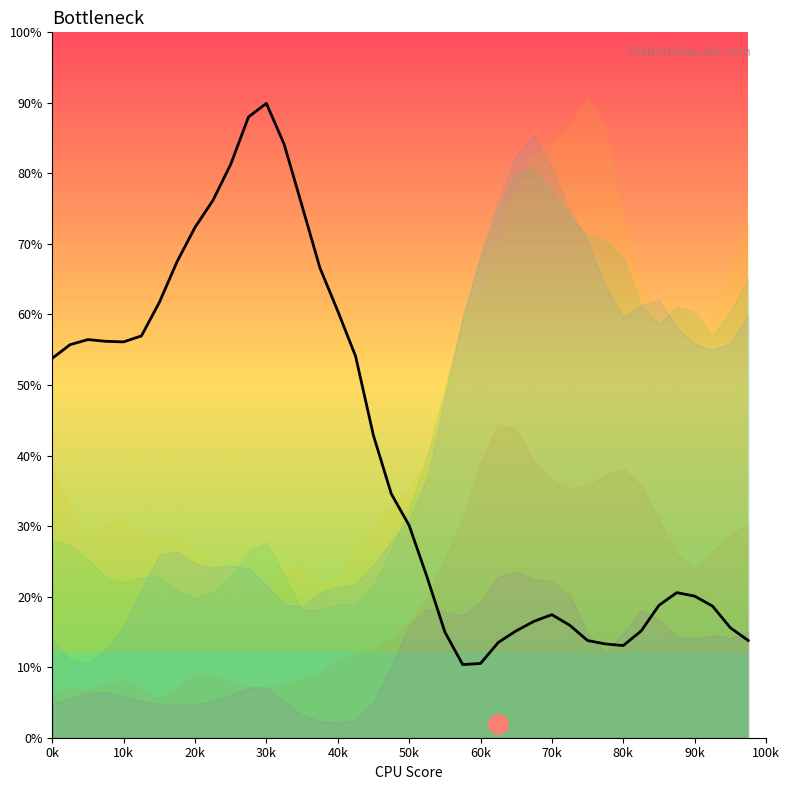

Where does the data first go above 34?

0k